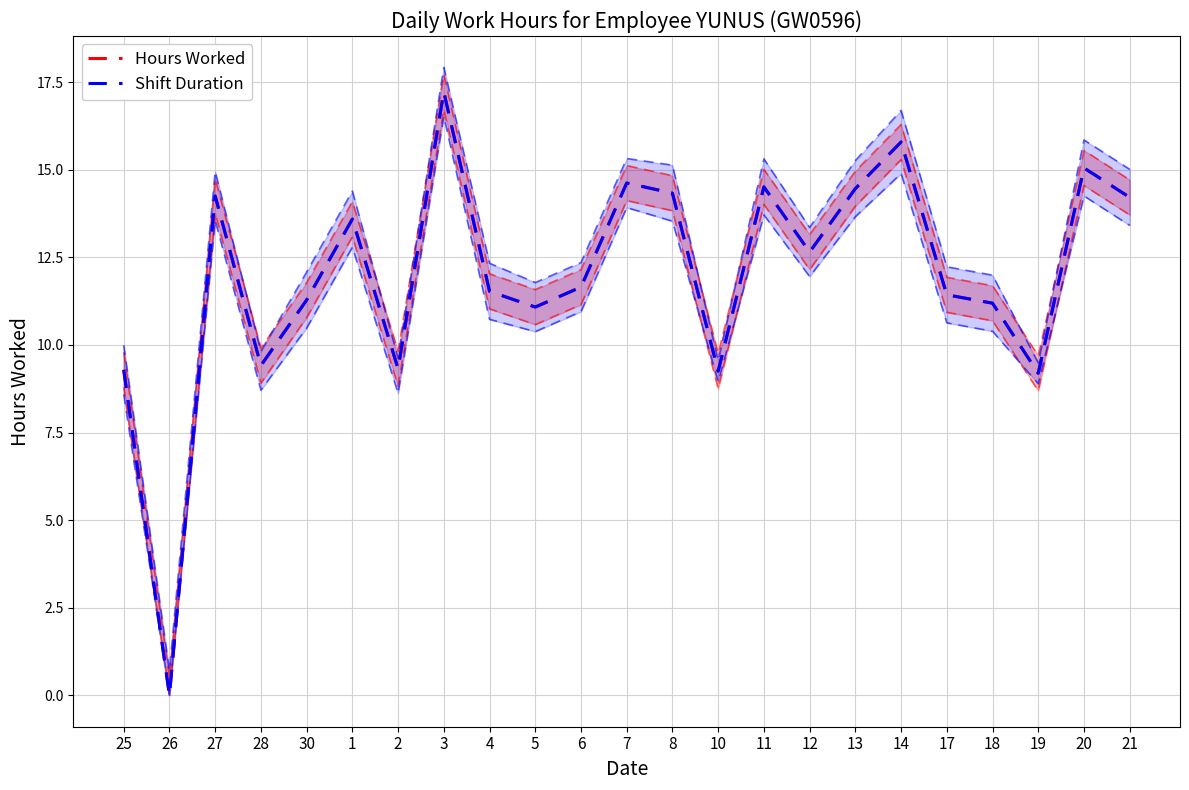

The value of Shift Duration at 6 is 2.8. True or false?

False